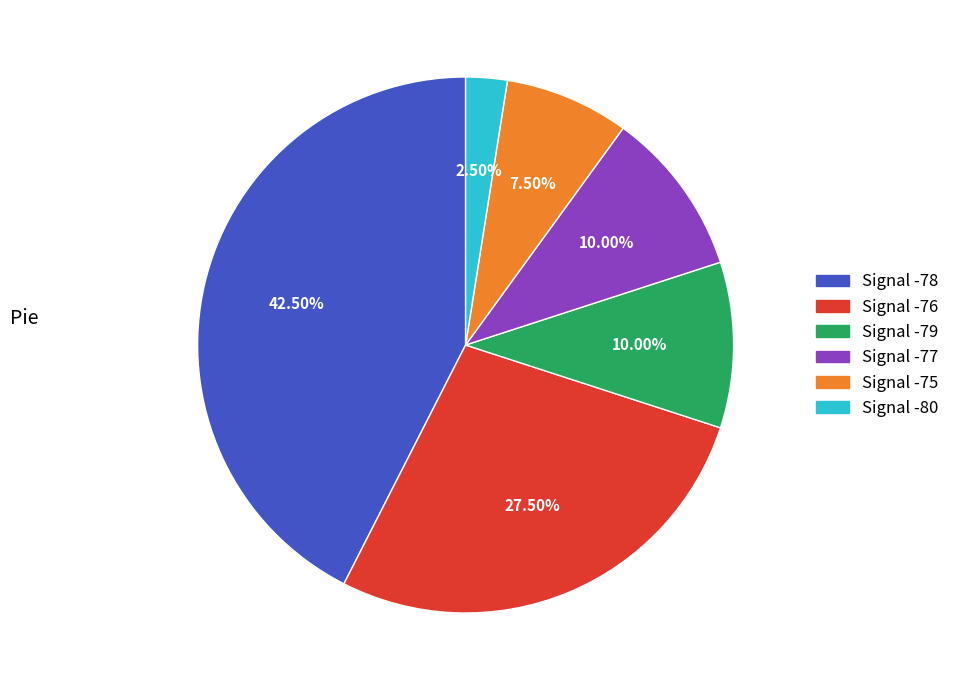

Is there any slice that represents more than half of the pie?

No